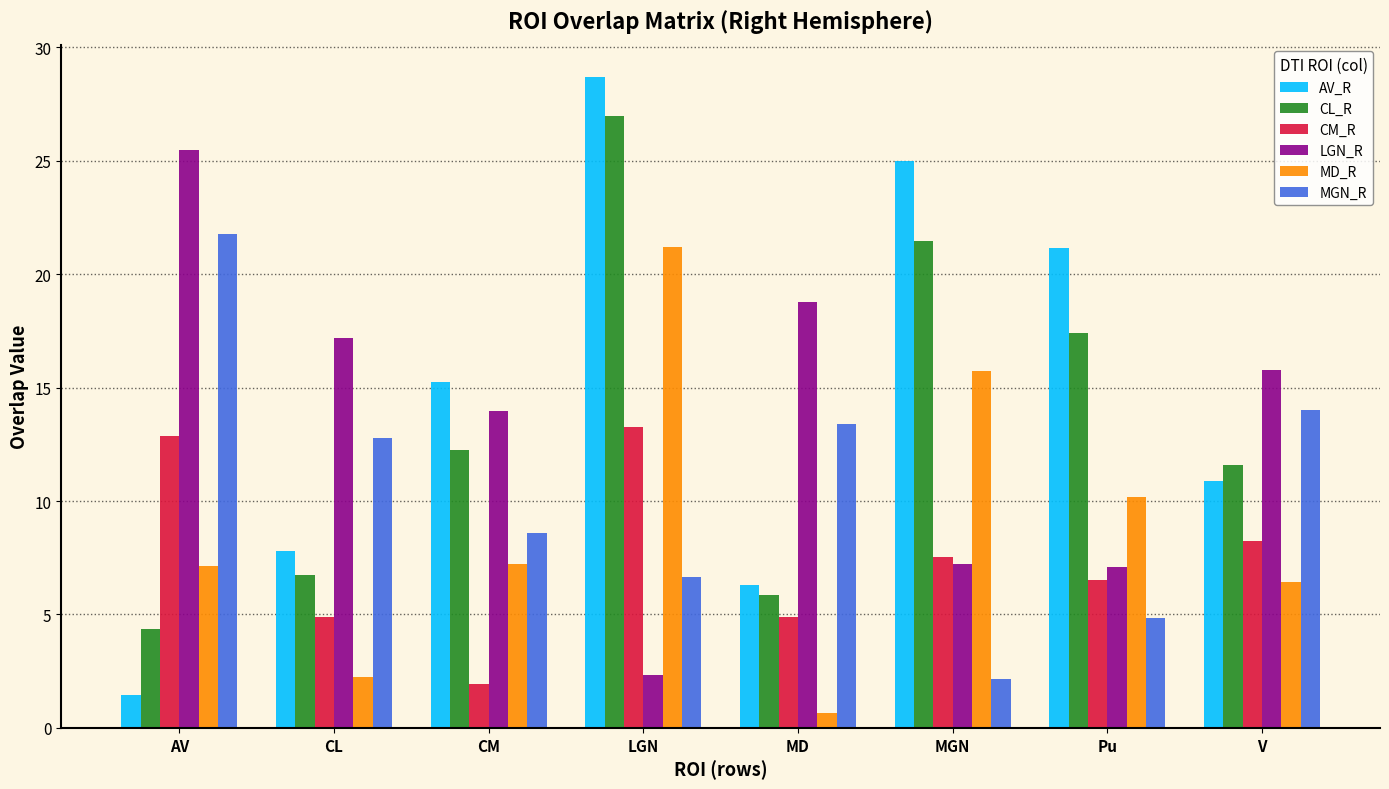

Which label corresponds to the largest value in the chart?

LGN